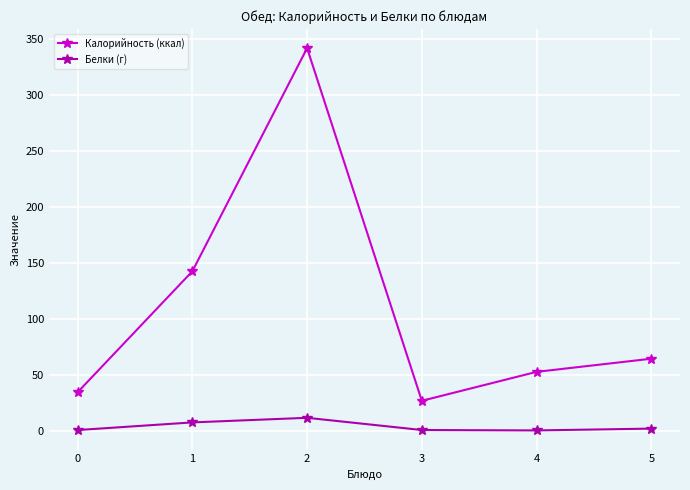

What is the lowest value of the Калорийность (ккал) series?

26.7